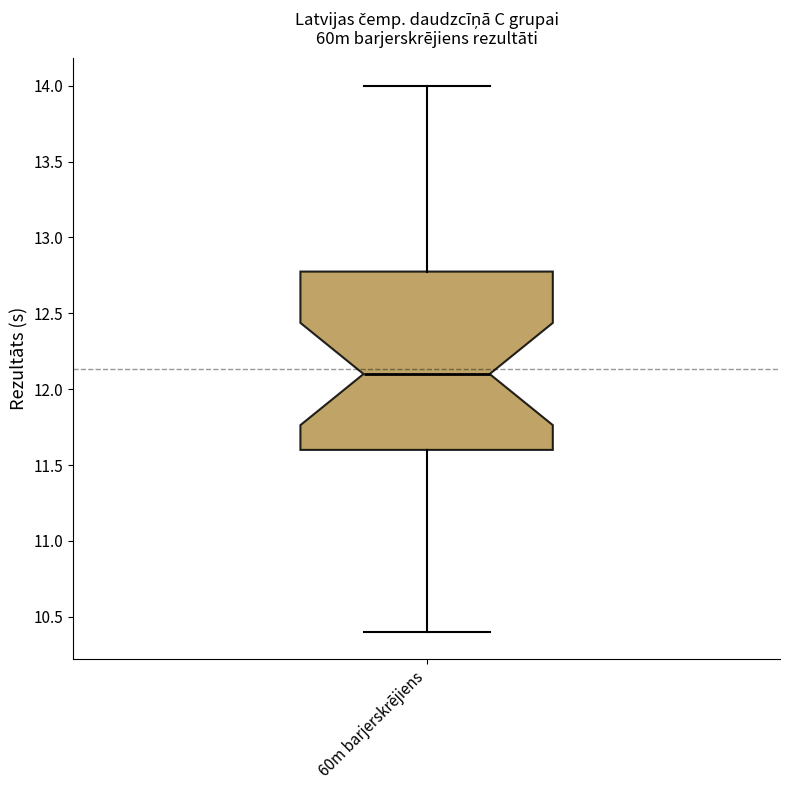

Where does the lower whisker of the box for 60m barjerskrējiens end on the y-axis? The values are not printed on the chart, so give them approximately, as read against the axis.

10.4